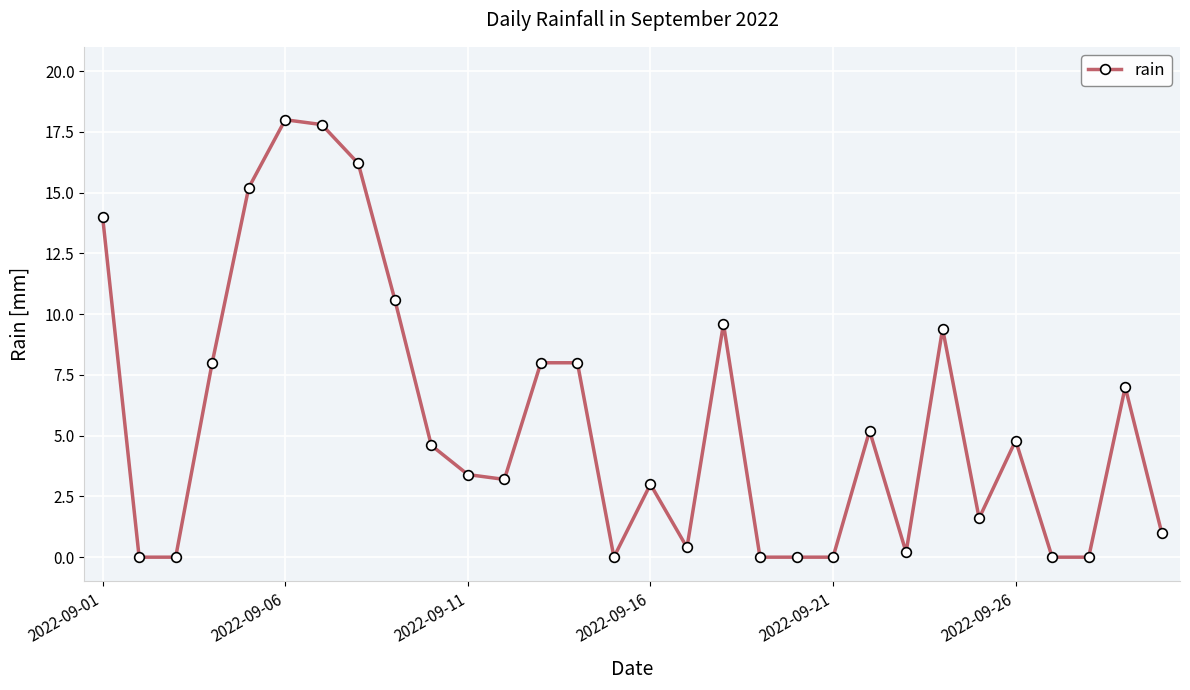

True or false: there are more than 0 points higher than both neighbors.

True